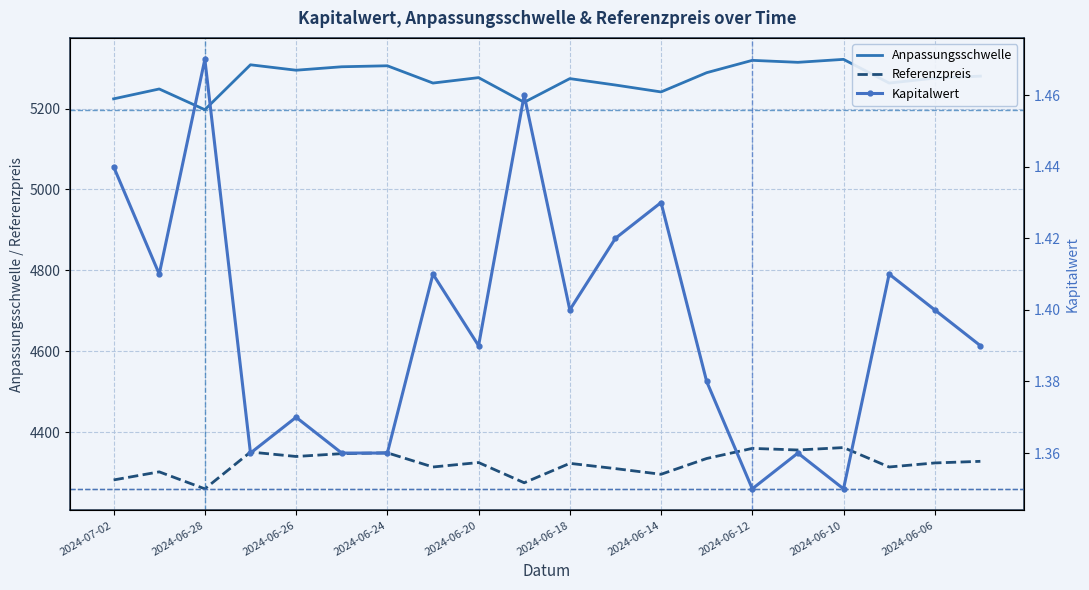

True or false: Referenzpreis and Anpassungsschwelle cross at least once.

False